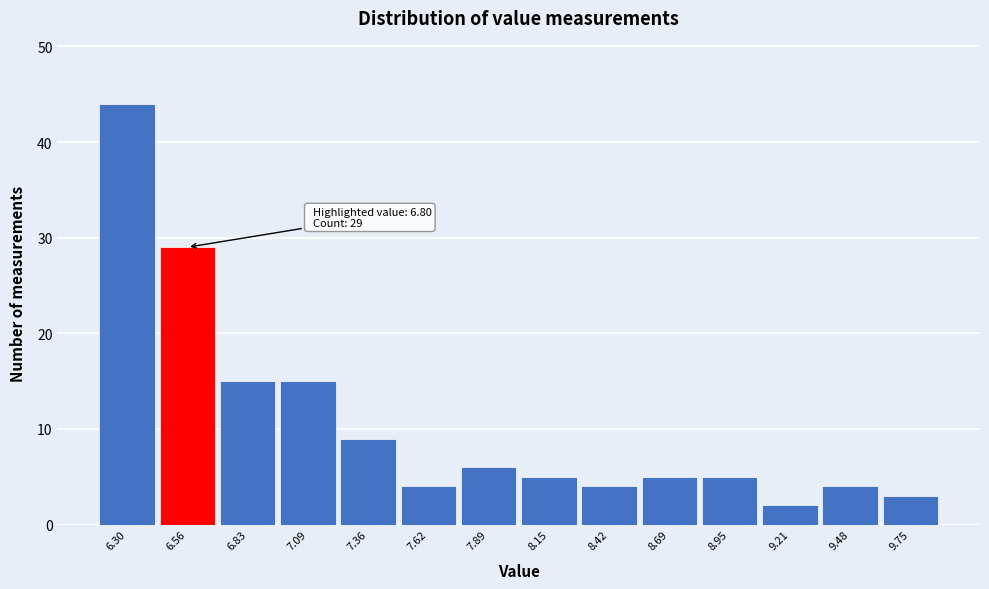

Reading left to right, extract all data points from this chart.

44	29	15	15	9	4	6	5	4	5	5	2	4	3